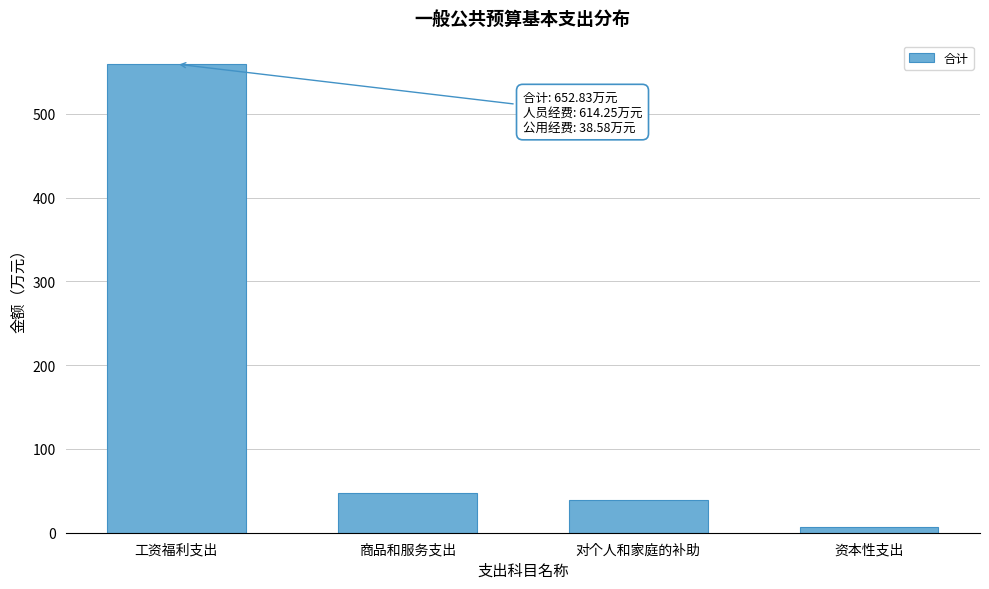

Reading left to right, transcribe all the data shown in this chart.

工资福利支出=559.3	商品和服务支出=47.1	对个人和家庭的补助=39.3	资本性支出=7.1